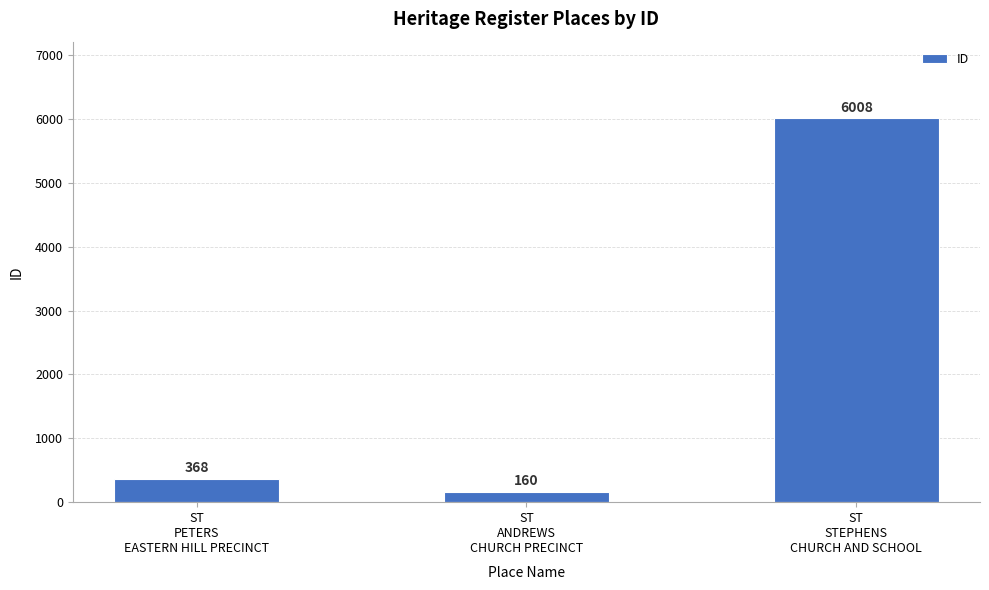

What is the difference between the values at ST
PETERS
EASTERN HILL PRECINCT and ST
STEPHENS
CHURCH AND SCHOOL?

5640